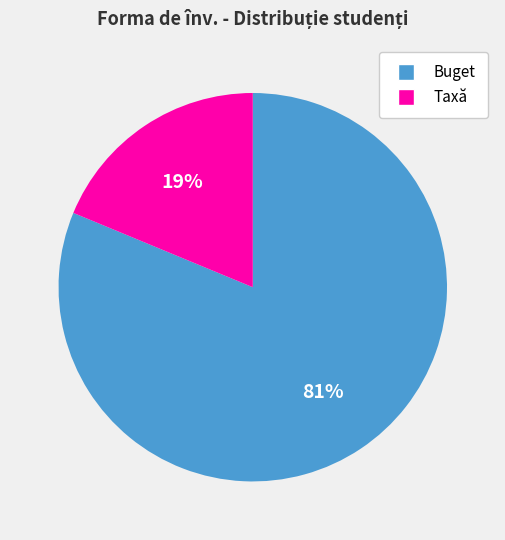

Between Buget and Taxă, which is larger?

Buget